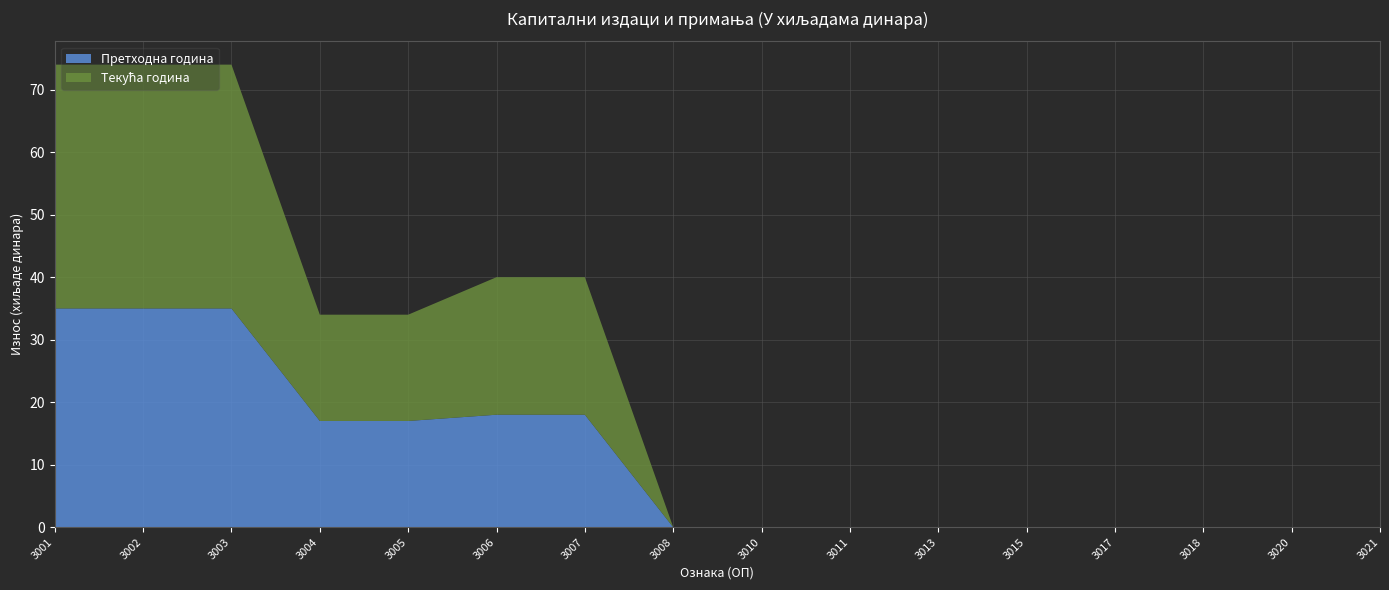

Reading left to right, transcribe all the data shown in this chart.

Претходна година: 3001=35	3002=35	3003=35	3004=17	3005=17	3006=18	3007=18	3008=0	3010=0	3011=0	3013=0	3015=0	3017=0	3018=0	3020=0	3021=0
Текућа година: 3001=39	3002=39	3003=39	3004=17	3005=17	3006=22	3007=22	3008=0	3010=0	3011=0	3013=0	3015=0	3017=0	3018=0	3020=0	3021=0